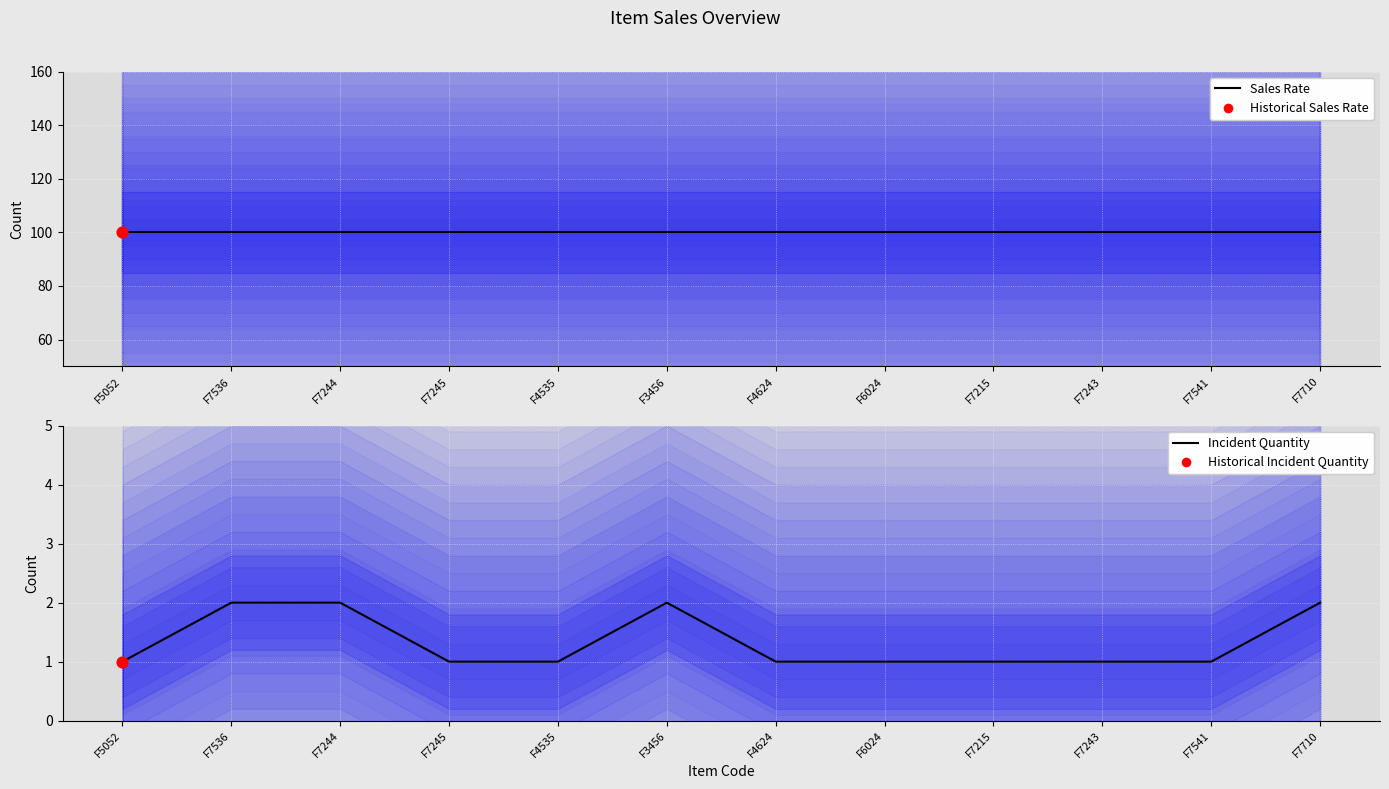

At how many categories does at least one series exceed 91?

12